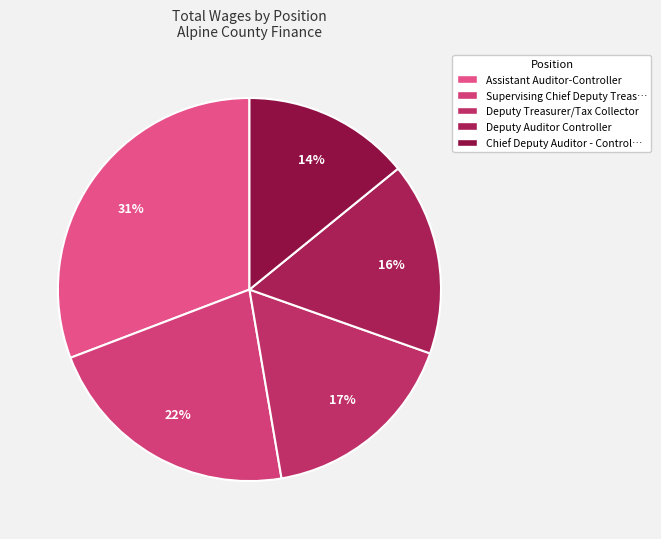

To the nearest percent, what is the average slice percentage?

20%